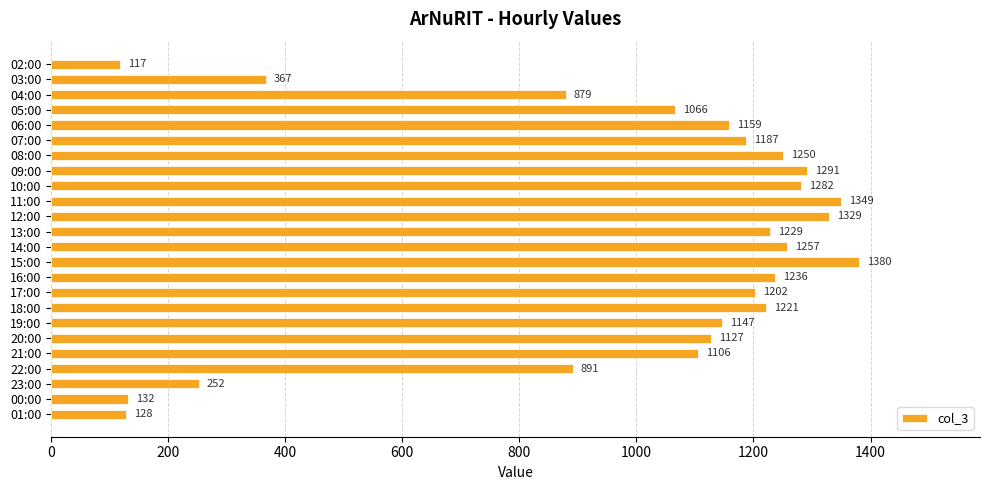

Between 18:00 and 22:00, which is larger?

18:00